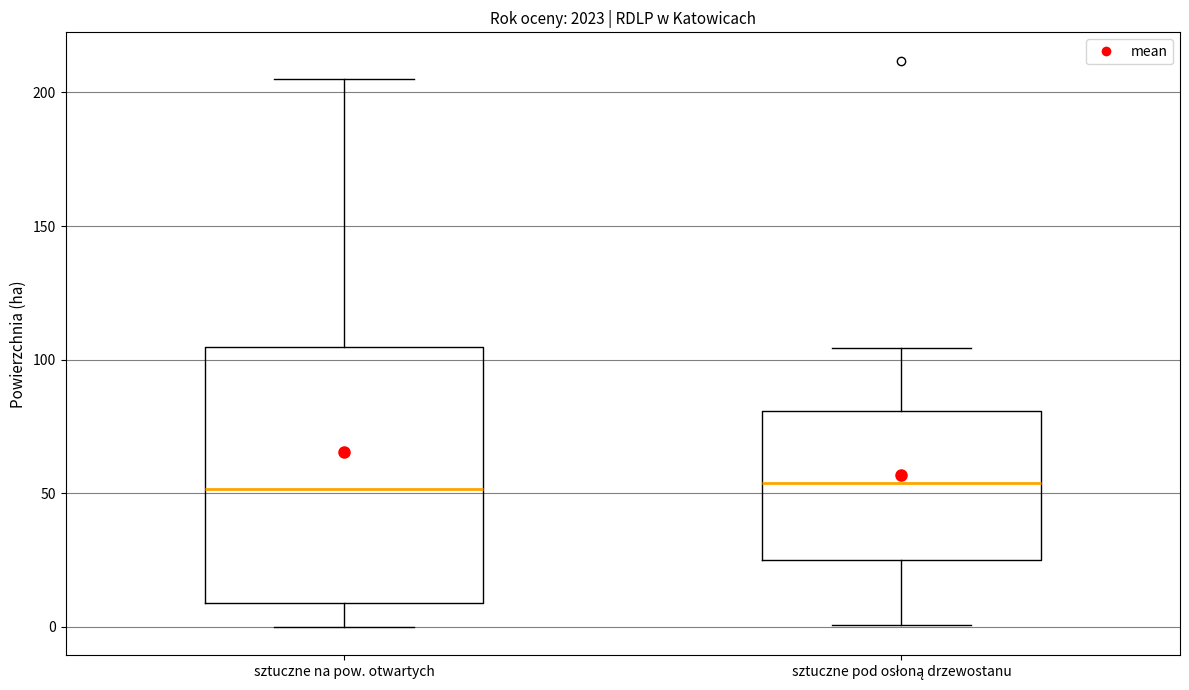

Reading left to right, transcribe this box plot: for each box, give where its median line is, the range the box spans, and where its two whiskers end, as read against the y-axis. The values are not printed on the chart, so give them approximately, as read against the axis.

sztuczne na pow. otwartych: median 50, box 10 to 105, whiskers 0 to 205
sztuczne pod osłoną drzewostanu: median 55, box 25 to 80, whiskers 0 to 105